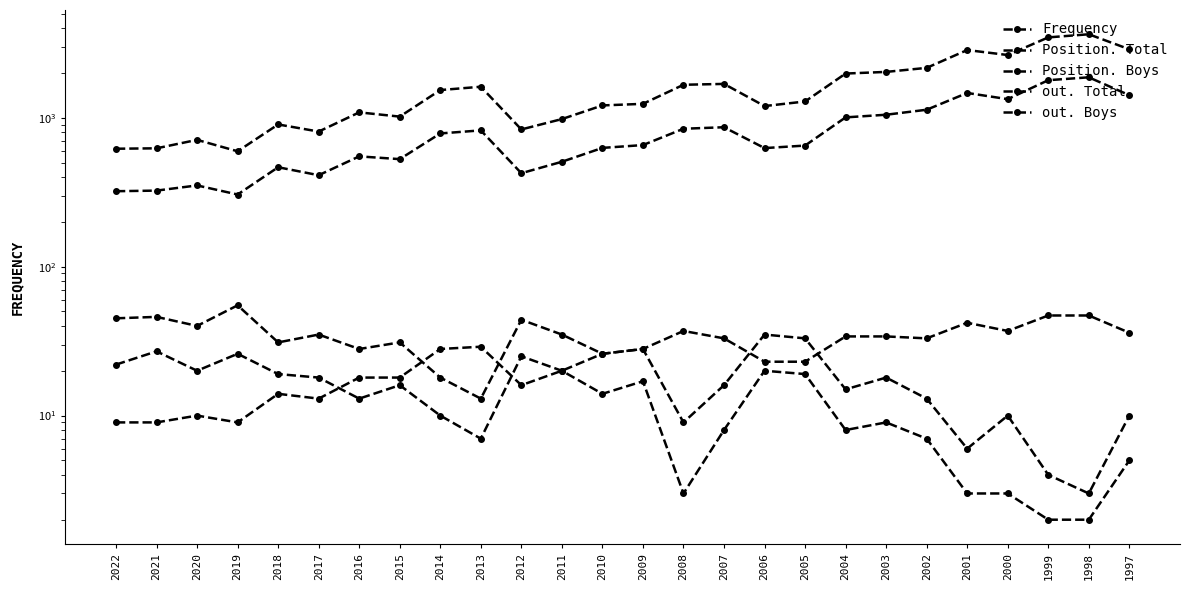

How many interior local peaks does the out. Total series have?

7